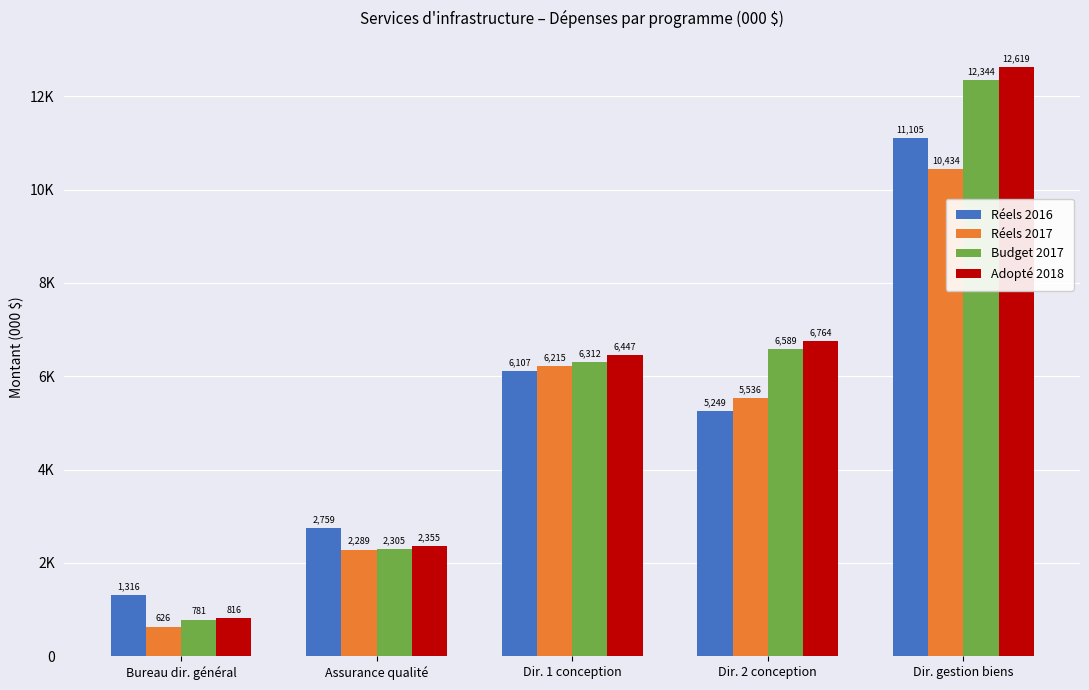

At which label is Adopté 2018 closest to 6717?

Dir. 2 conception